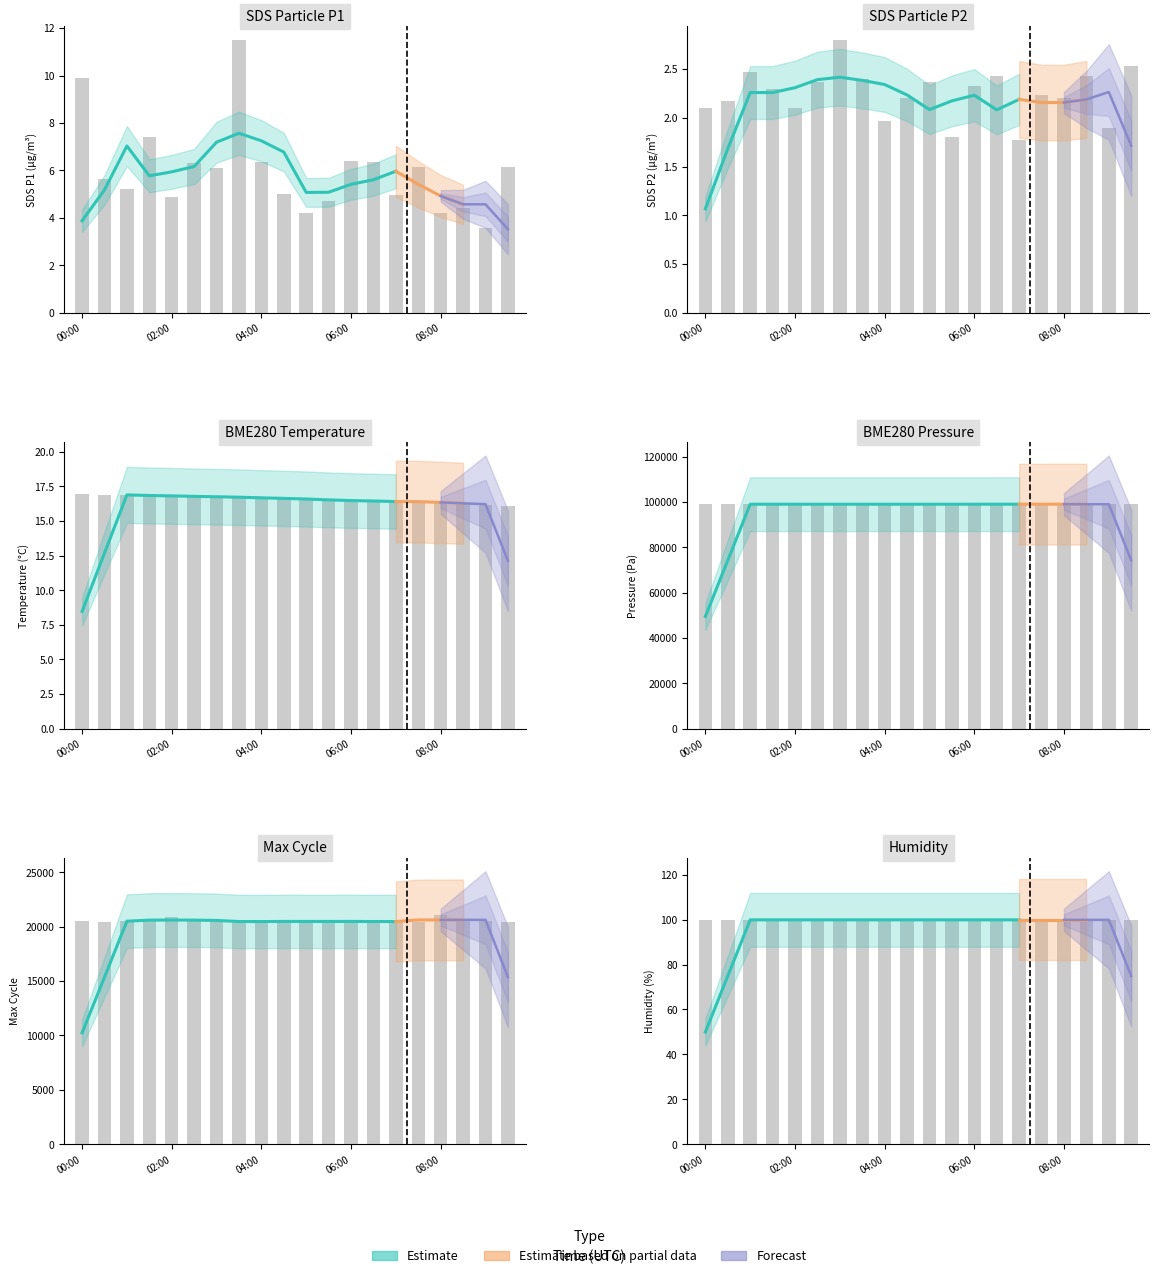

Is it true that BME280_temperature equals 16.6 at 9?

True